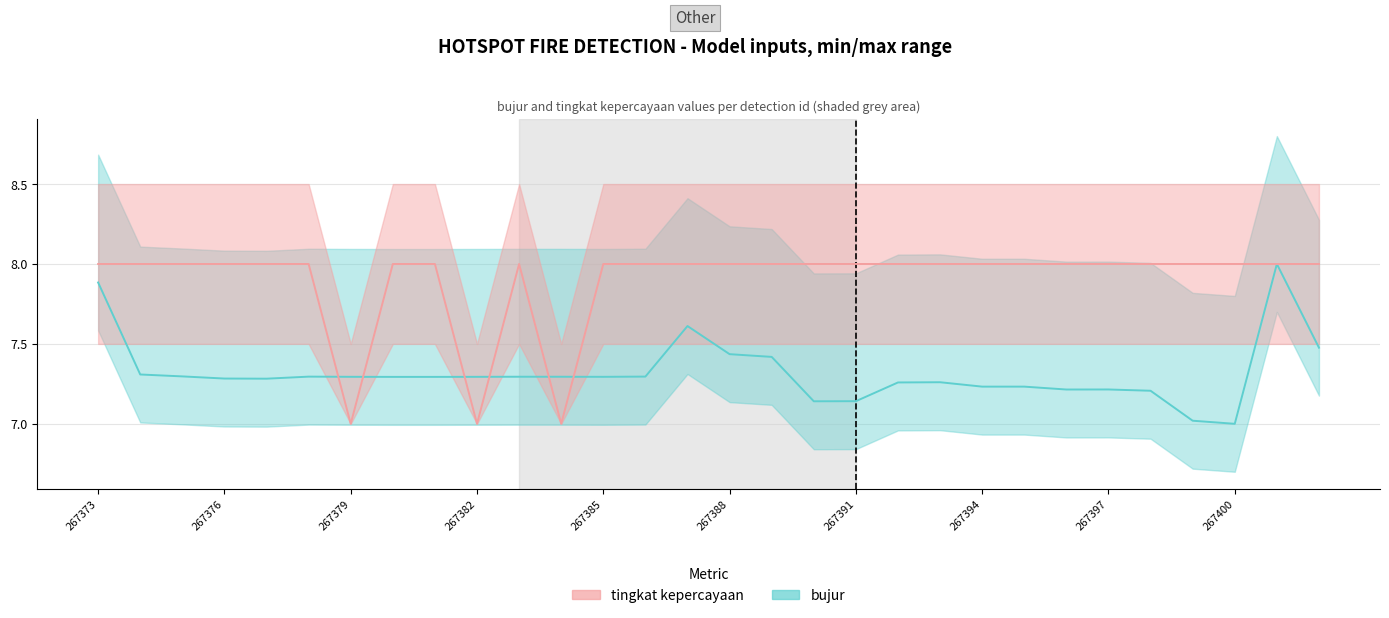

Which category has the lowest value in the bujur series?

267400